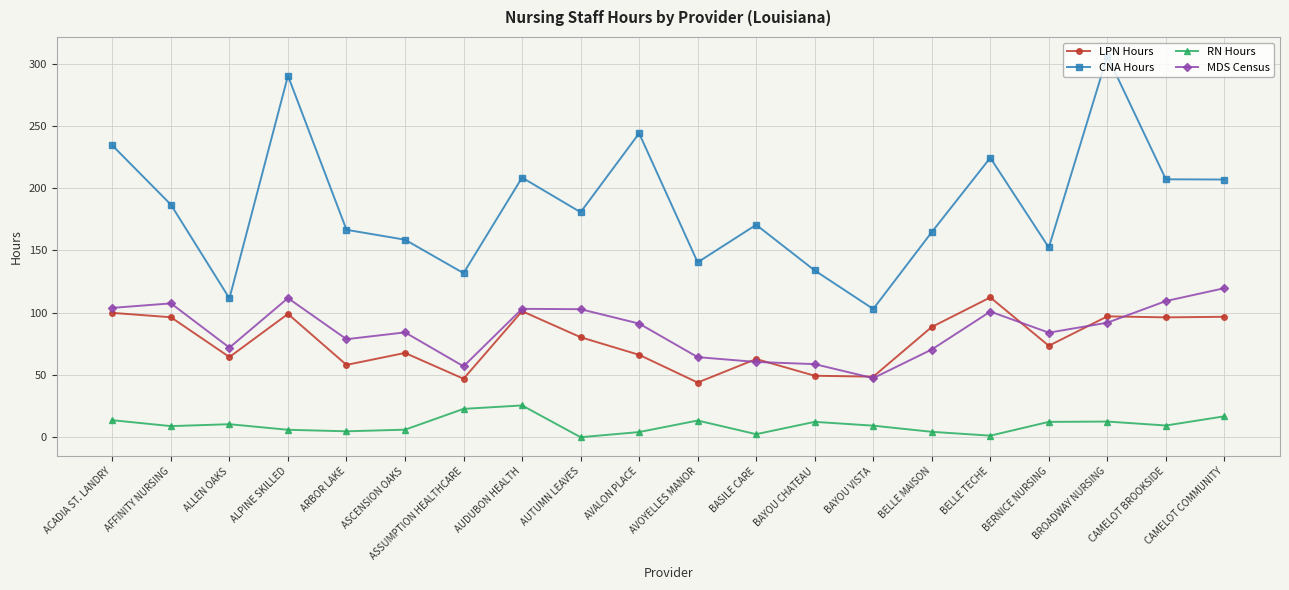

Does the chart have visible grid lines?

Yes